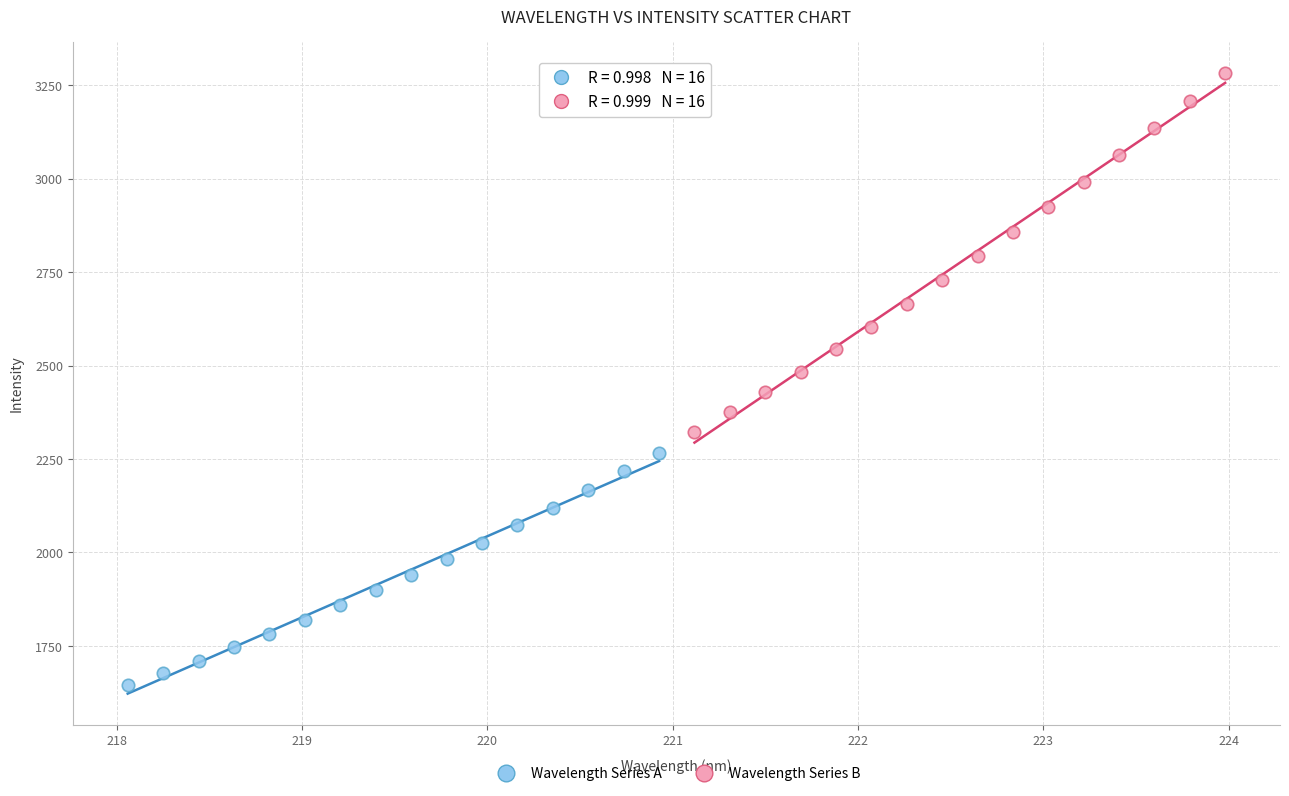

Which series reaches the maximum Y coordinate?

Wavelength Series B